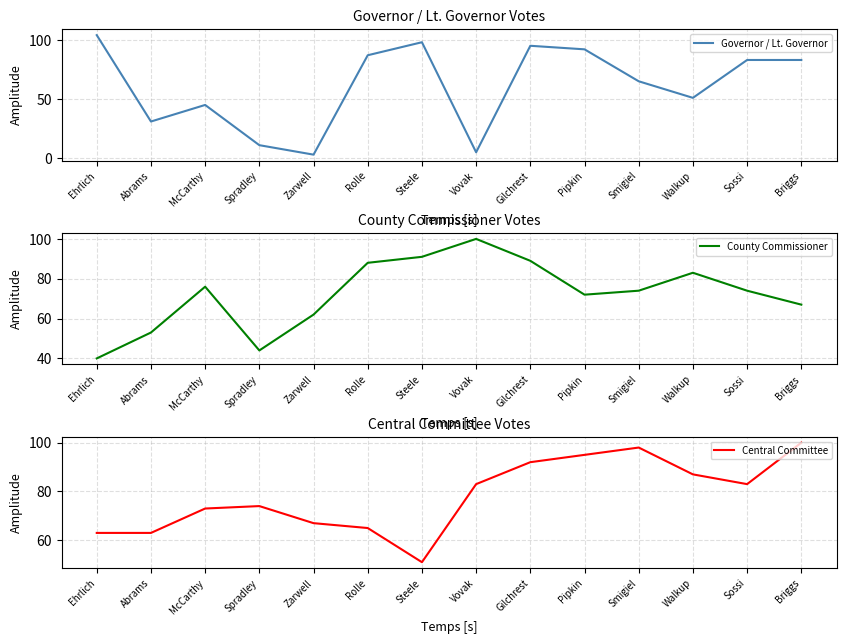

Count the number of data series in this chart.

3